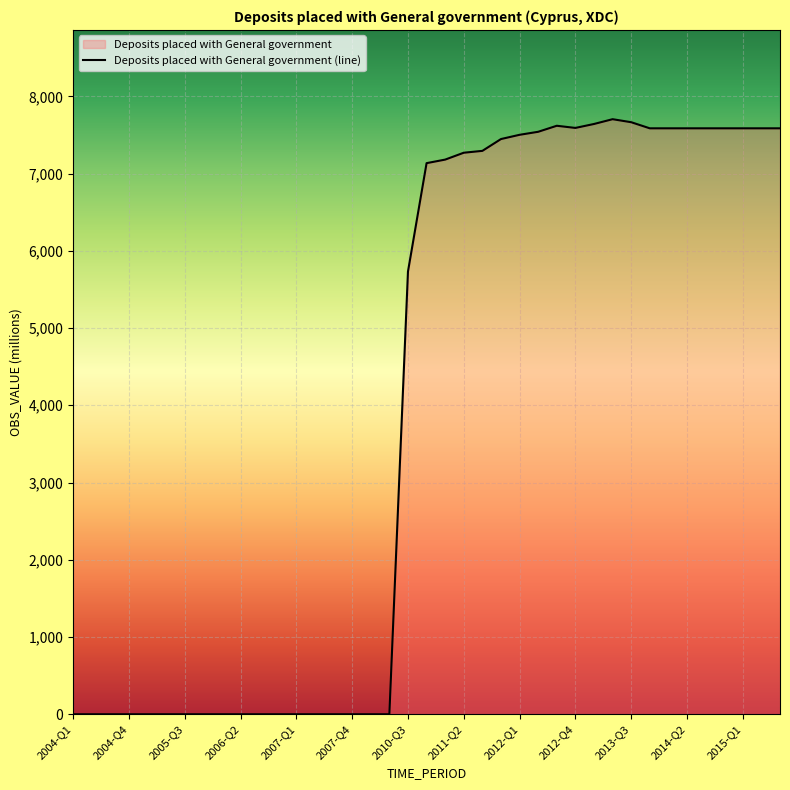

Reading left to right, what are all the values shown in this chart?

0	0	0	0	0	0	0	0	0	0	0	0	0	0	0	0	0	0	5732	7135	7181	7270	7294	7447	7502	7541	7619	7591	7642	7704	7665	7586	7586	7586	7586	7586	7586	7586	7586